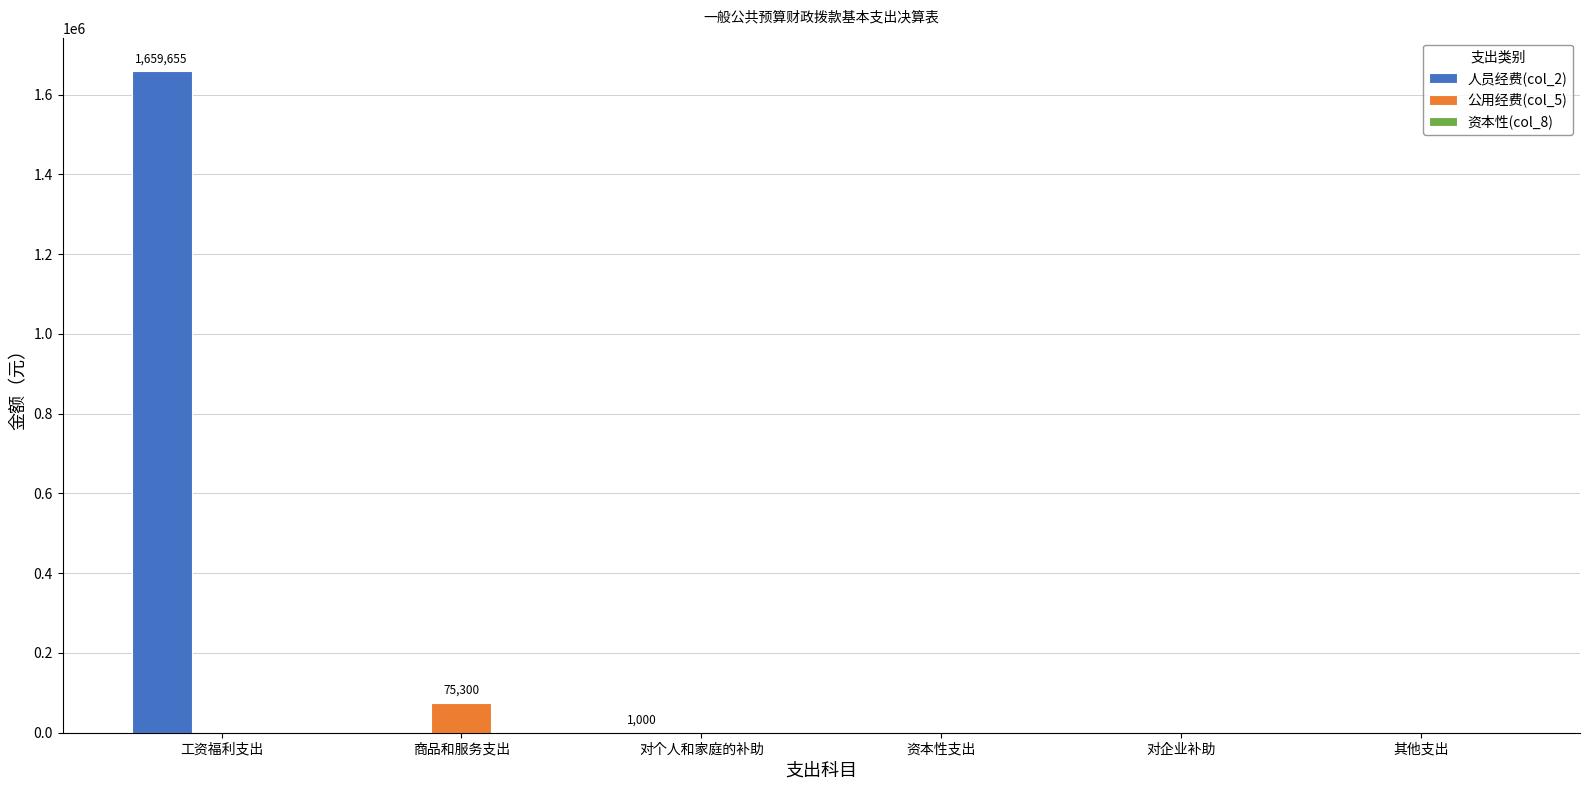

Is it true that 公用经费(col_5) equals 0.0 at 资本性支出?

True